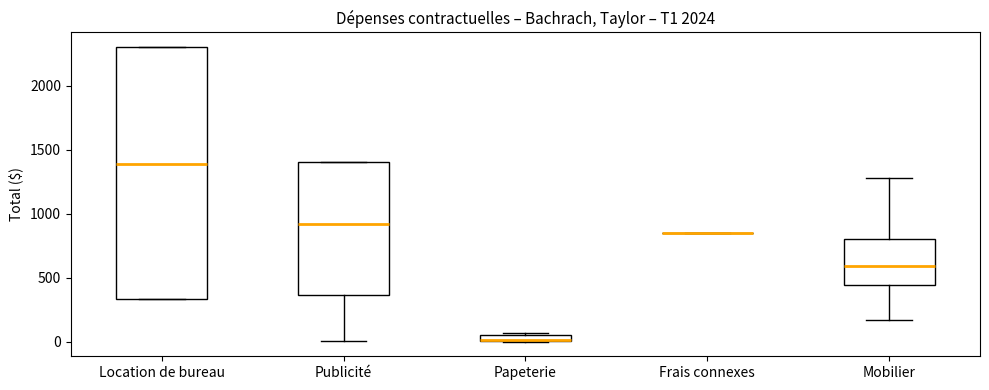

Where is the lower edge of the box for Papeterie on the y-axis? The values are not printed on the chart, so give them approximately, as read against the axis.

0